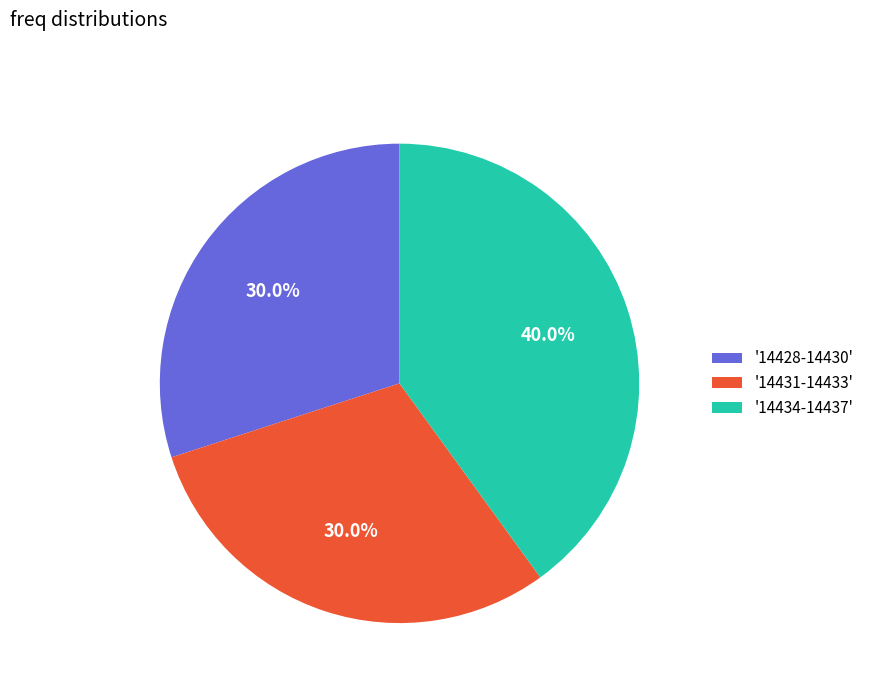

Is there a majority slice in this chart?

No